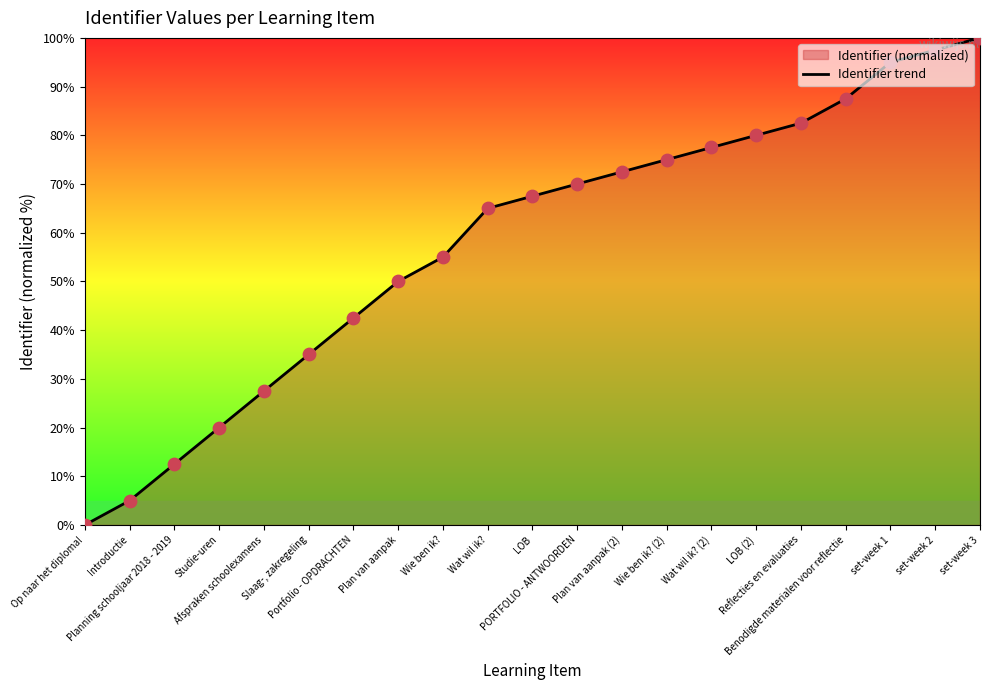

What is the change in value from Studie-uren to Plan van aanpak (2)?

+52.5